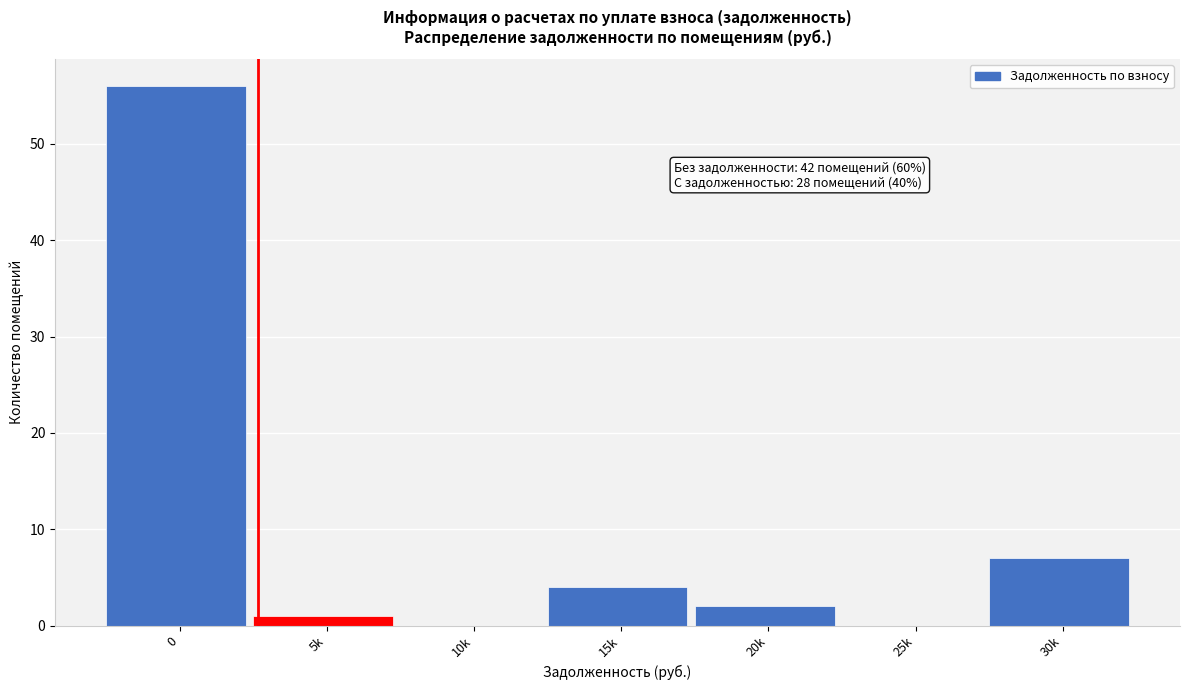

Reading left to right, transcribe all the data shown in this chart.

0=56	5k=1	10k=0	15k=4	20k=2	25k=0	30k=7